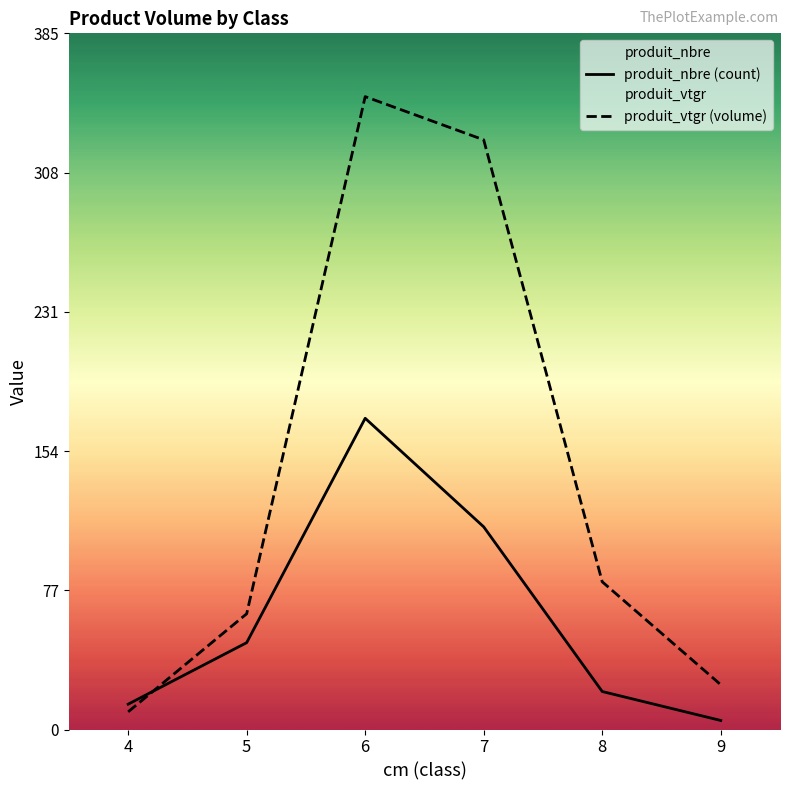

Where is produit_vtgr nearest to the value 179?

8